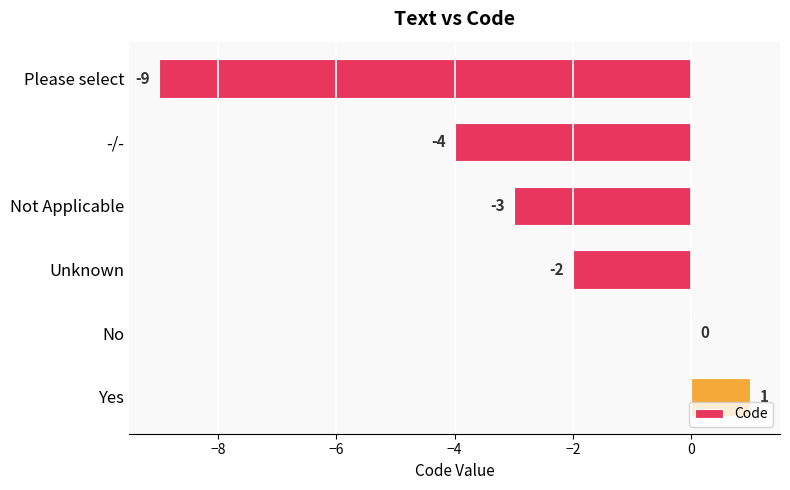

What is the sum of the values at Please select and Yes?

-8